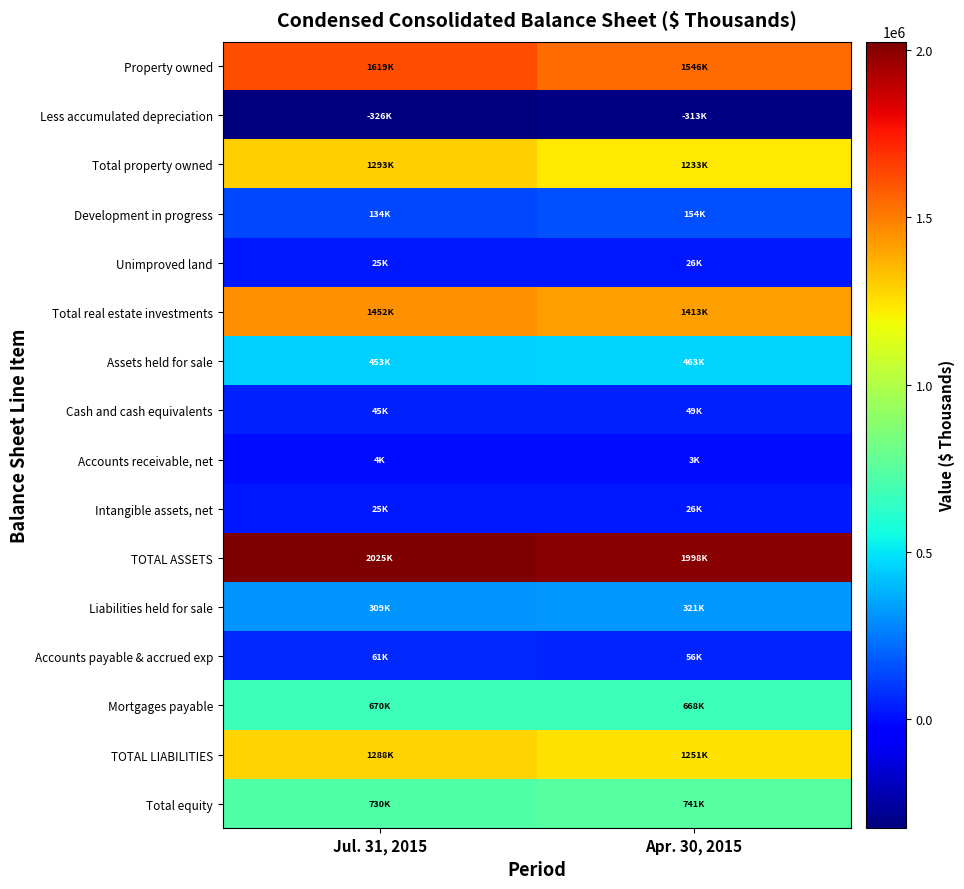

List the series in order of their peak value, highest first.

TOTAL ASSETS, Property owned, Total real estate investments, Total property owned, TOTAL LIABILITIES, Total equity, Mortgages payable, Assets held for sale, Liabilities held for sale, Development in progress, Accounts payable & accrued exp, Cash and cash equivalents, Intangible assets, net, Unimproved land, Accounts receivable, net, Less accumulated depreciation